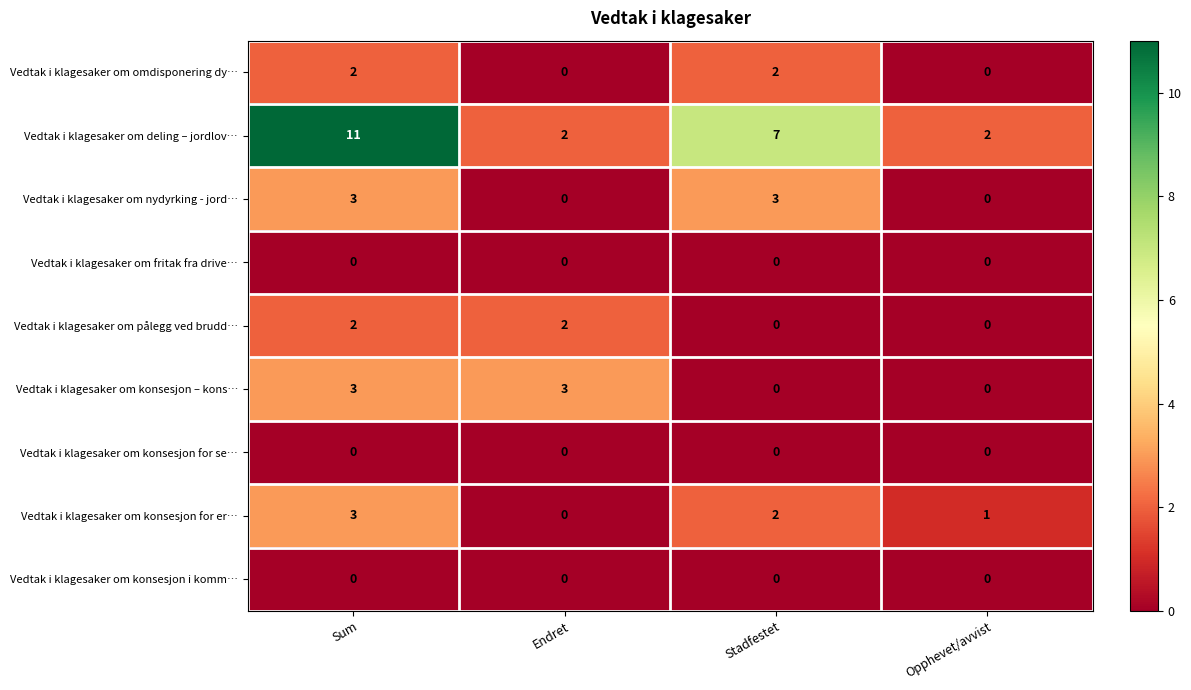

True or false: Vedtak i klagesaker om konsesjon – kons… has a value of -2 at Stadfestet.

False